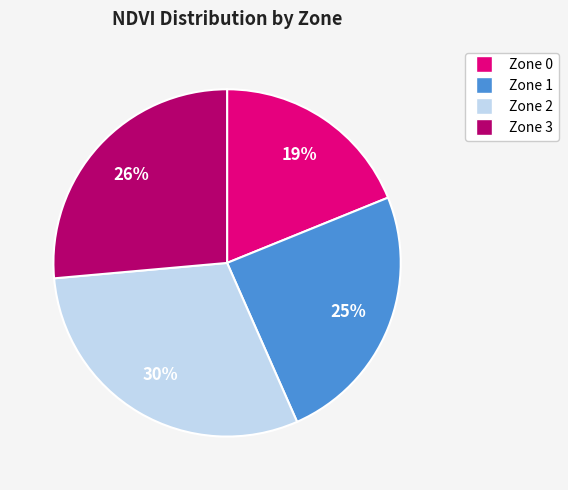

To the nearest percent, what is the difference between the Zone 0 and Zone 1 slice percentages?

6%